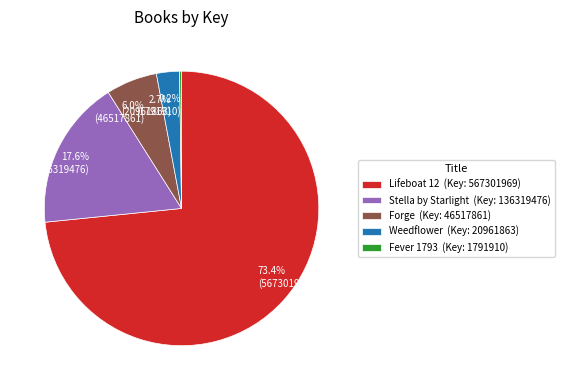

Is it true that Stella by Starlight is 18% of the pie?

True